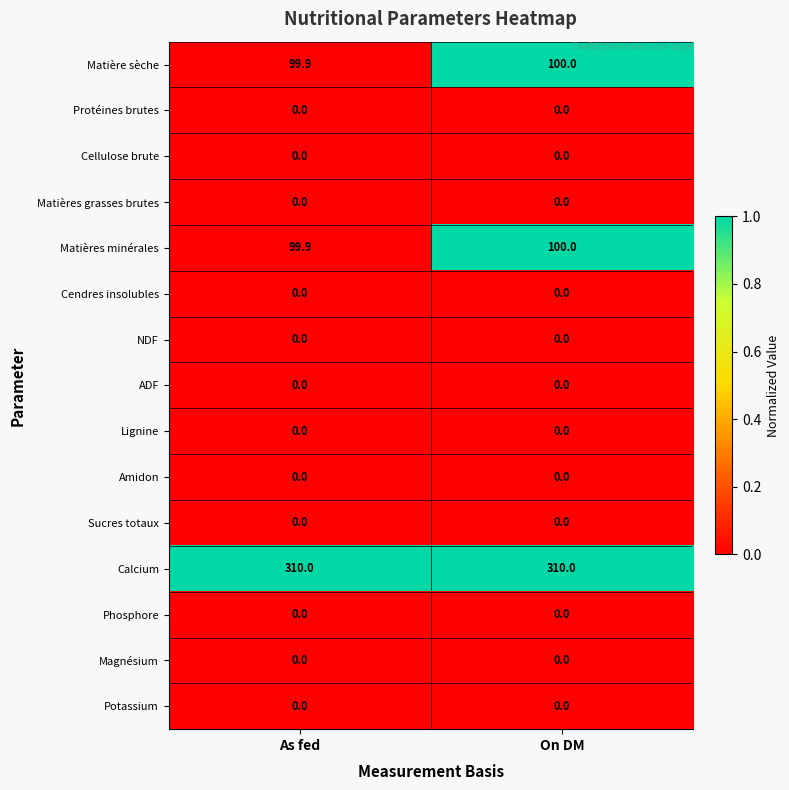

Reading left to right, what are all the values shown in this chart?

Matière sèche: As fed=99.9	On DM=100.0
Protéines brutes: As fed=0.0	On DM=0.0
Cellulose brute: As fed=0.0	On DM=0.0
Matières grasses brutes: As fed=0.0	On DM=0.0
Matières minérales: As fed=99.9	On DM=100.0
Cendres insolubles: As fed=0.0	On DM=0.0
NDF: As fed=0.0	On DM=0.0
ADF: As fed=0.0	On DM=0.0
Lignine: As fed=0.0	On DM=0.0
Amidon: As fed=0.0	On DM=0.0
Sucres totaux: As fed=0.0	On DM=0.0
Calcium: As fed=310.0	On DM=310.0
Phosphore: As fed=0.0	On DM=0.0
Magnésium: As fed=0.0	On DM=0.0
Potassium: As fed=0.0	On DM=0.0